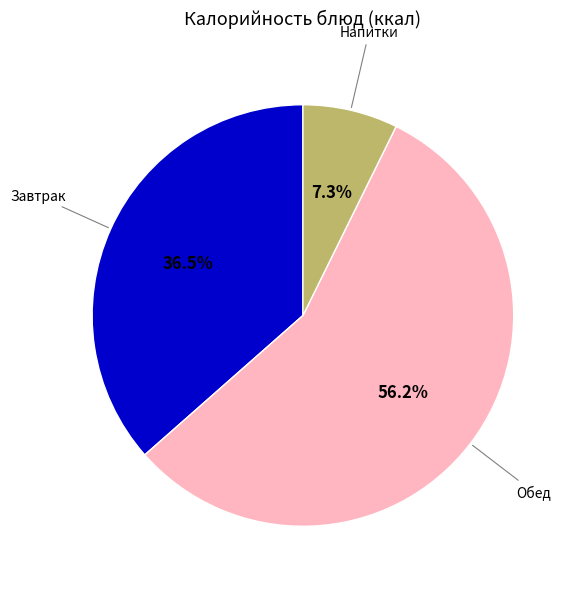

Does any single category account for the majority?

Yes